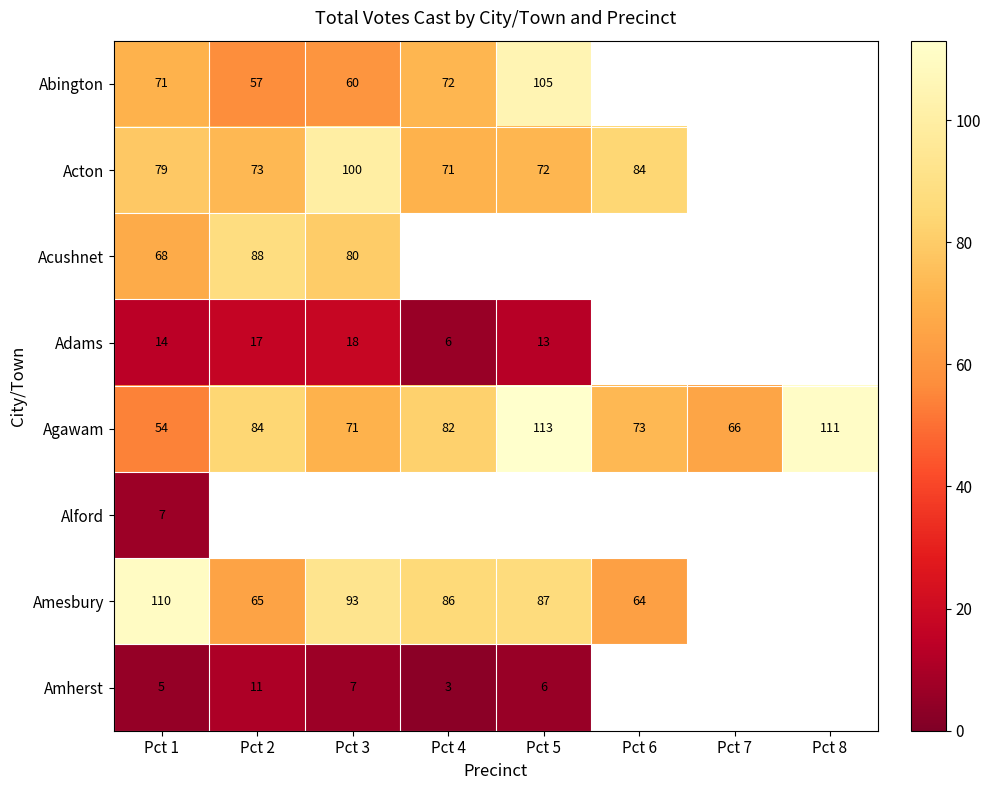

Which has a higher value, Pct 3 or Pct 4?

Pct 4